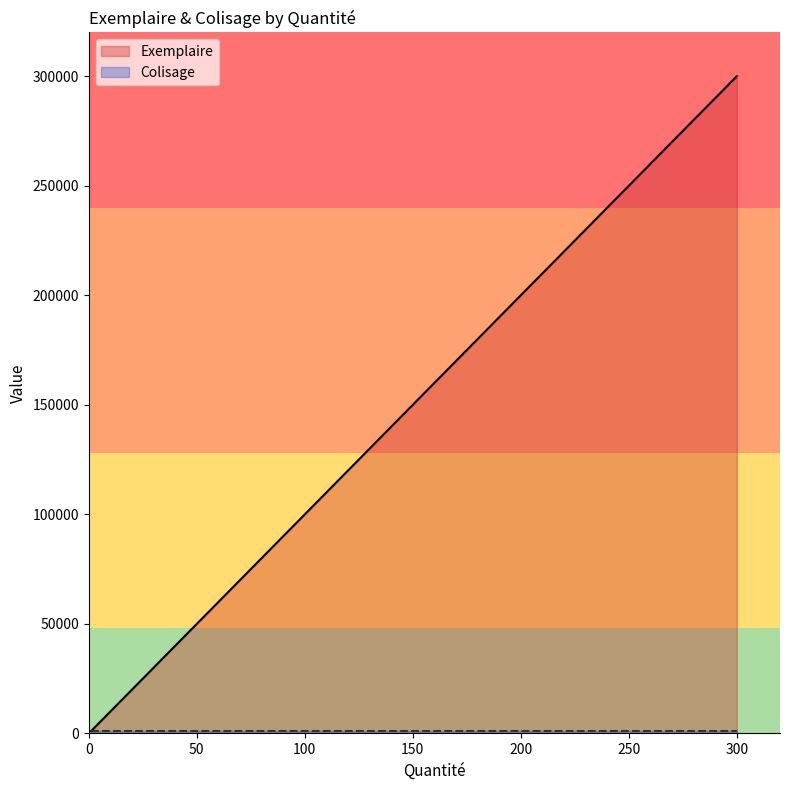

List the series in order of their overall mean, highest first.

Exemplaire, Colisage